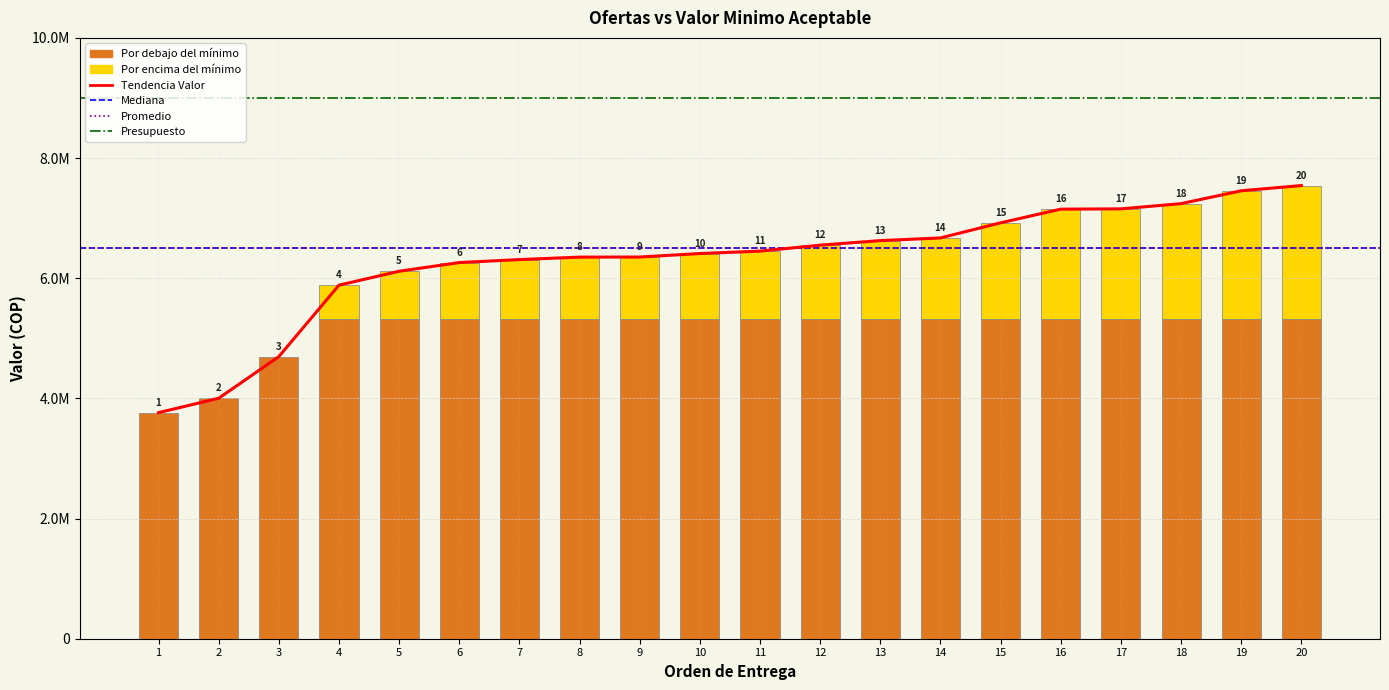

Rank the categories by value from lowest to highest.

1, 2, 3, 4, 5, 6, 7, 8, 9, 10, 11, 12, 13, 14, 15, 16, 17, 18, 19, 20